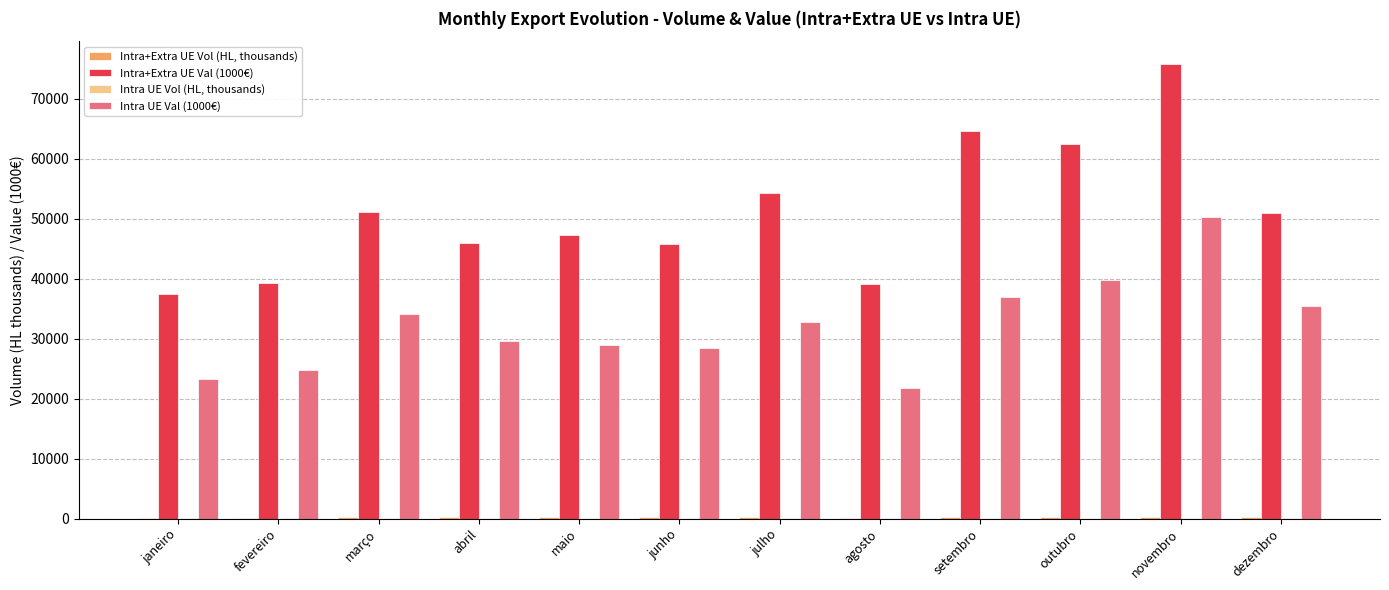

What is the greatest value displayed?

75798.9